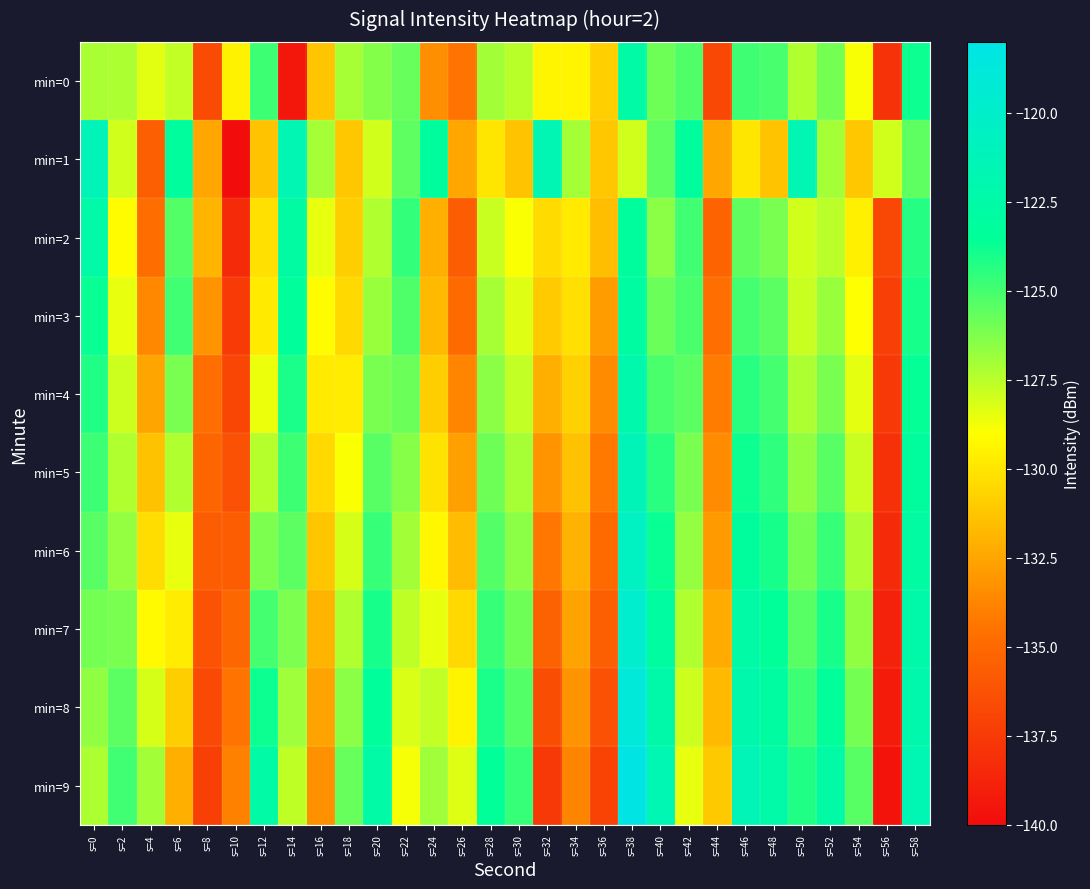

Reading left to right, list all the values displayed in this chart.

min=0: s=0=-127.2	s=2=-127.2	s=4=-128.4	s=6=-127.7	s=8=-136.6	s=10=-129.5	s=12=-124.8	s=14=-139.5	s=16=-131.3	s=18=-127.1	s=20=-126.3	s=22=-125.7	s=24=-133.4	s=26=-134.5	s=28=-127.0	s=30=-127.5	s=32=-129.3	s=34=-129.4	s=36=-130.9	s=38=-122.6	s=40=-125.9	s=42=-125.2	s=44=-136.8	s=46=-124.9	s=48=-125.1	s=50=-127.3	s=52=-126.0	s=54=-128.8	s=56=-138.0	s=58=-123.8
min=1: s=0=-121.3	s=2=-128.0	s=4=-135.5	s=6=-123.2	s=8=-132.5	s=10=-140.0	s=12=-131.4	s=14=-121.7	s=16=-127.1	s=18=-131.2	s=20=-128.0	s=22=-125.5	s=24=-123.2	s=26=-132.5	s=28=-130.0	s=30=-131.4	s=32=-121.7	s=34=-127.1	s=36=-131.2	s=38=-128.0	s=40=-125.5	s=42=-123.2	s=44=-132.5	s=46=-130.0	s=48=-131.4	s=50=-121.7	s=52=-127.1	s=54=-131.2	s=56=-128.0	s=58=-125.5
min=2: s=0=-122.5	s=2=-129.1	s=4=-134.8	s=6=-125.3	s=8=-131.9	s=10=-138.4	s=12=-130.2	s=14=-122.8	s=16=-128.5	s=18=-130.9	s=20=-127.3	s=22=-124.6	s=24=-132.1	s=26=-135.7	s=28=-127.8	s=30=-128.9	s=32=-130.4	s=34=-129.8	s=36=-131.5	s=38=-123.2	s=40=-126.5	s=42=-124.9	s=44=-135.3	s=46=-125.6	s=48=-126.1	s=50=-128.0	s=52=-127.5	s=54=-129.6	s=56=-136.8	s=58=-124.3
min=3: s=0=-123.7	s=2=-128.5	s=4=-133.6	s=6=-124.9	s=8=-133.2	s=10=-137.5	s=12=-129.8	s=14=-123.4	s=16=-129.1	s=18=-130.5	s=20=-126.8	s=22=-125.2	s=24=-131.7	s=26=-134.9	s=28=-127.1	s=30=-128.3	s=32=-131.0	s=34=-130.2	s=36=-132.8	s=38=-122.9	s=40=-125.8	s=42=-125.1	s=44=-134.7	s=46=-125.0	s=48=-125.5	s=50=-127.8	s=52=-126.8	s=54=-129.0	s=56=-137.2	s=58=-124.0
min=4: s=0=-124.2	s=2=-127.9	s=4=-132.5	s=6=-126.1	s=8=-134.7	s=10=-136.9	s=12=-128.6	s=14=-124.1	s=16=-129.8	s=18=-129.7	s=20=-126.1	s=22=-125.8	s=24=-130.9	s=26=-133.8	s=28=-126.5	s=30=-127.7	s=32=-132.1	s=34=-130.8	s=36=-133.5	s=38=-122.1	s=40=-125.1	s=42=-125.5	s=44=-134.1	s=46=-124.4	s=48=-125.0	s=50=-127.2	s=52=-126.1	s=54=-128.4	s=56=-137.6	s=58=-123.6
min=5: s=0=-124.8	s=2=-127.3	s=4=-131.4	s=6=-127.3	s=8=-135.2	s=10=-136.3	s=12=-127.4	s=14=-124.8	s=16=-130.5	s=18=-128.9	s=20=-125.4	s=22=-126.4	s=24=-130.1	s=26=-132.7	s=28=-125.9	s=30=-127.1	s=32=-133.2	s=34=-131.4	s=36=-134.2	s=38=-121.3	s=40=-124.4	s=42=-126.1	s=44=-133.5	s=46=-123.8	s=48=-124.5	s=50=-126.6	s=52=-125.4	s=54=-127.8	s=56=-138.0	s=58=-123.2
min=6: s=0=-125.4	s=2=-126.7	s=4=-130.3	s=6=-128.5	s=8=-135.7	s=10=-135.7	s=12=-126.2	s=14=-125.5	s=16=-131.2	s=18=-128.1	s=20=-124.7	s=22=-127.0	s=24=-129.3	s=26=-131.6	s=28=-125.3	s=30=-126.5	s=32=-134.3	s=34=-132.0	s=36=-134.9	s=38=-120.5	s=40=-123.7	s=42=-126.7	s=44=-132.9	s=46=-123.2	s=48=-124.0	s=50=-126.0	s=52=-124.7	s=54=-127.2	s=56=-138.4	s=58=-122.8
min=7: s=0=-126.0	s=2=-126.1	s=4=-129.2	s=6=-129.7	s=8=-136.2	s=10=-135.1	s=12=-125.0	s=14=-126.2	s=16=-131.9	s=18=-127.3	s=20=-124.0	s=22=-127.6	s=24=-128.5	s=26=-130.5	s=28=-124.7	s=30=-125.9	s=32=-135.4	s=34=-132.6	s=36=-135.6	s=38=-119.7	s=40=-123.0	s=42=-127.3	s=44=-132.3	s=46=-122.6	s=48=-123.5	s=50=-125.4	s=52=-124.0	s=54=-126.6	s=56=-138.8	s=58=-122.4
min=8: s=0=-126.6	s=2=-125.5	s=4=-128.1	s=6=-130.9	s=8=-136.7	s=10=-134.5	s=12=-123.8	s=14=-126.9	s=16=-132.6	s=18=-126.5	s=20=-123.3	s=22=-128.2	s=24=-127.7	s=26=-129.4	s=28=-124.1	s=30=-125.3	s=32=-136.5	s=34=-133.2	s=36=-136.3	s=38=-118.9	s=40=-122.3	s=42=-127.9	s=44=-131.7	s=46=-122.0	s=48=-123.0	s=50=-124.8	s=52=-123.3	s=54=-126.0	s=56=-139.2	s=58=-122.0
min=9: s=0=-127.2	s=2=-124.9	s=4=-127.0	s=6=-132.1	s=8=-137.2	s=10=-133.9	s=12=-122.6	s=14=-127.6	s=16=-133.3	s=18=-125.7	s=20=-122.6	s=22=-128.8	s=24=-126.9	s=26=-128.3	s=28=-123.5	s=30=-124.7	s=32=-137.6	s=34=-133.8	s=36=-137.0	s=38=-118.1	s=40=-121.6	s=42=-128.5	s=44=-131.1	s=46=-121.4	s=48=-122.5	s=50=-124.2	s=52=-122.6	s=54=-125.4	s=56=-139.6	s=58=-121.6